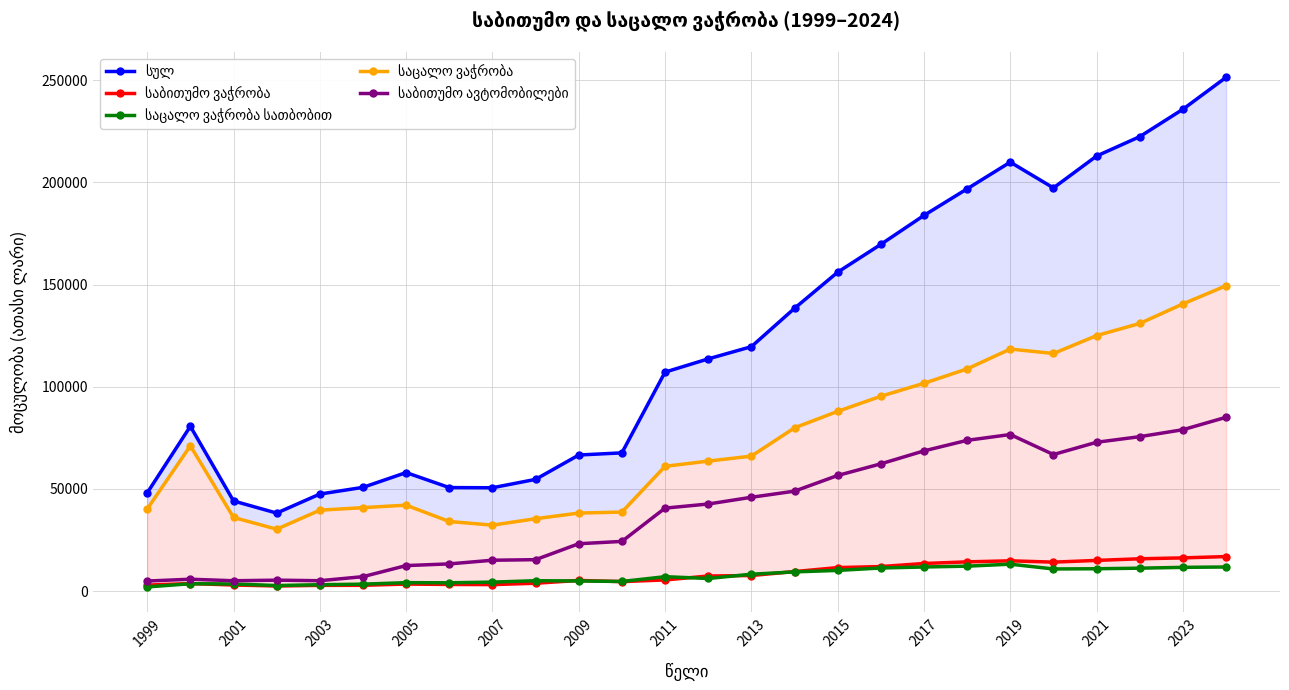

True or false: საბითუმო ავტომობილები has more than 2 interior local peaks.

True